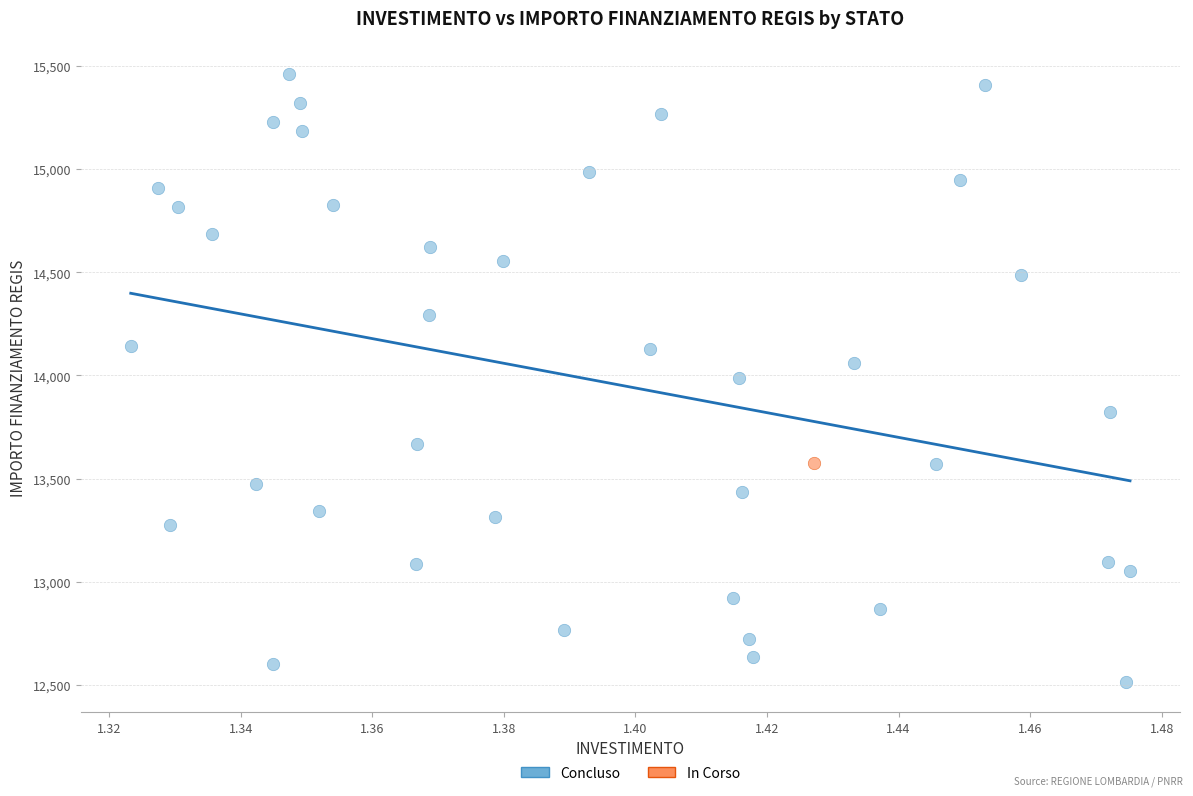

What are all the series names shown in the legend?

Concluso, In Corso